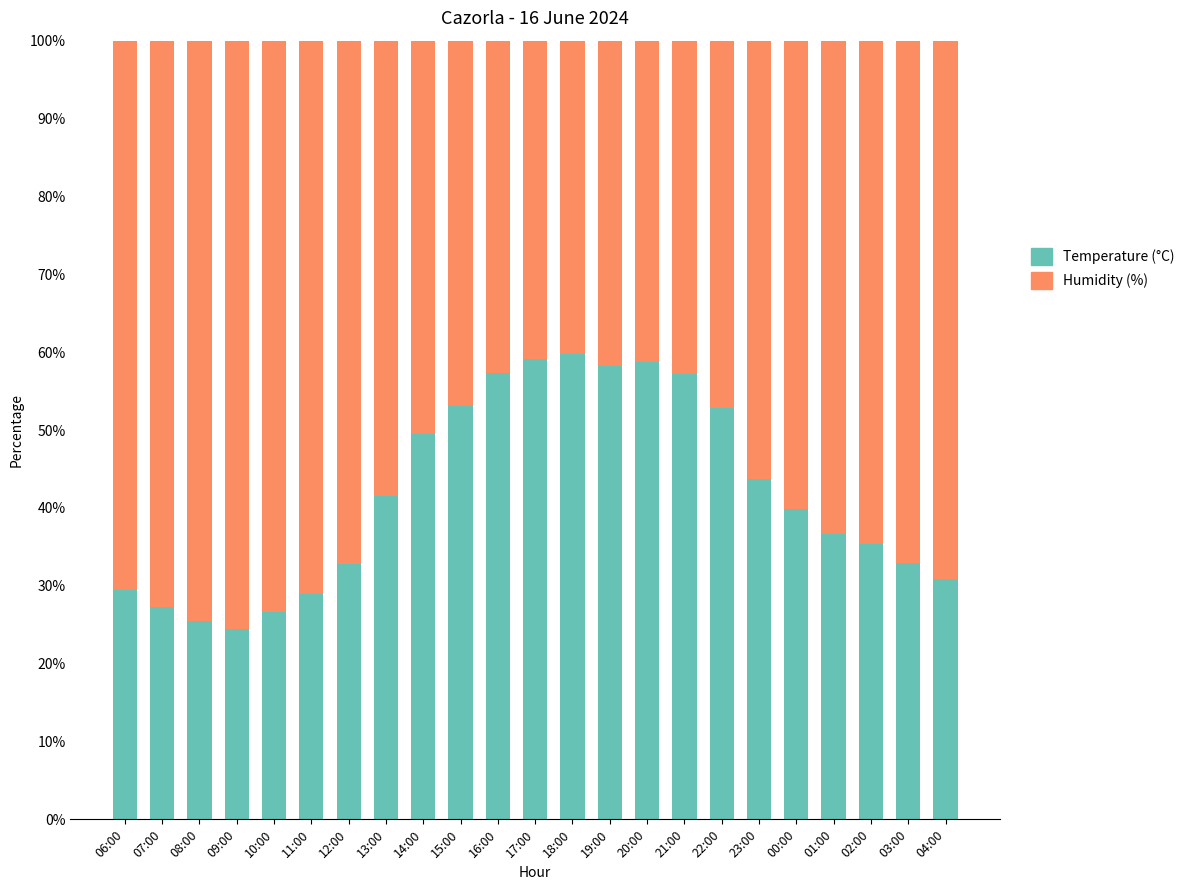

How many values in the Temperature (°C) series are below 39?

11